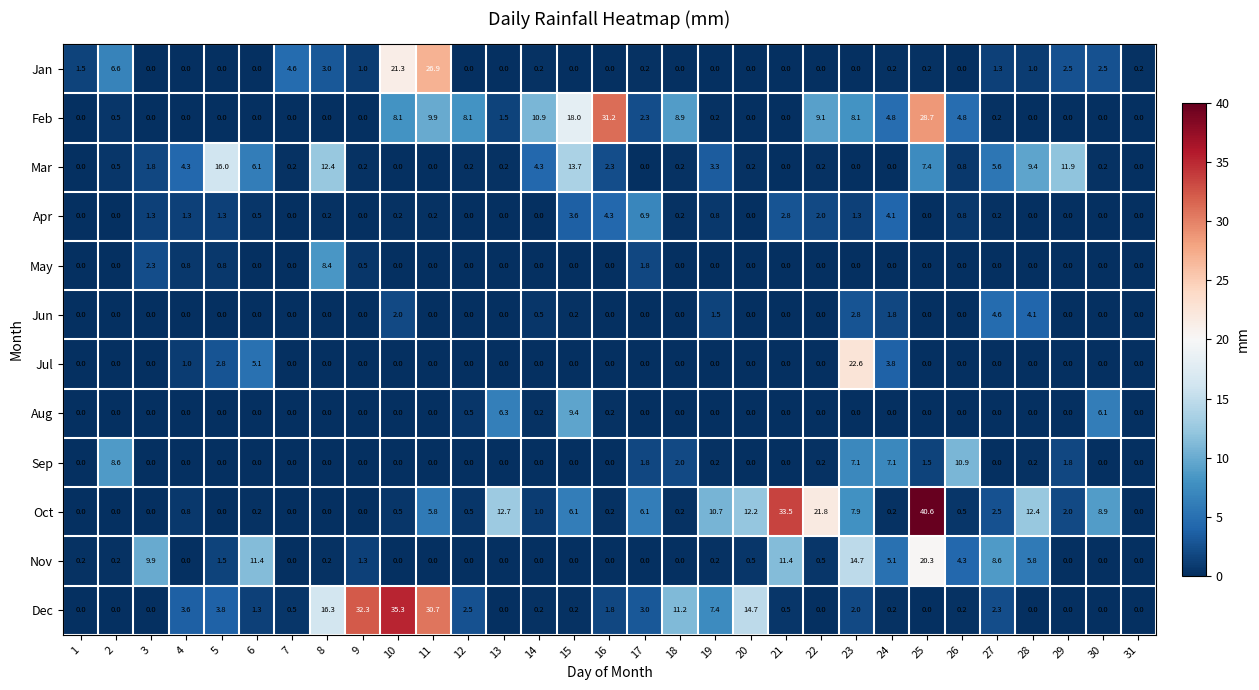

Which category has the highest value in the Sep series?

26